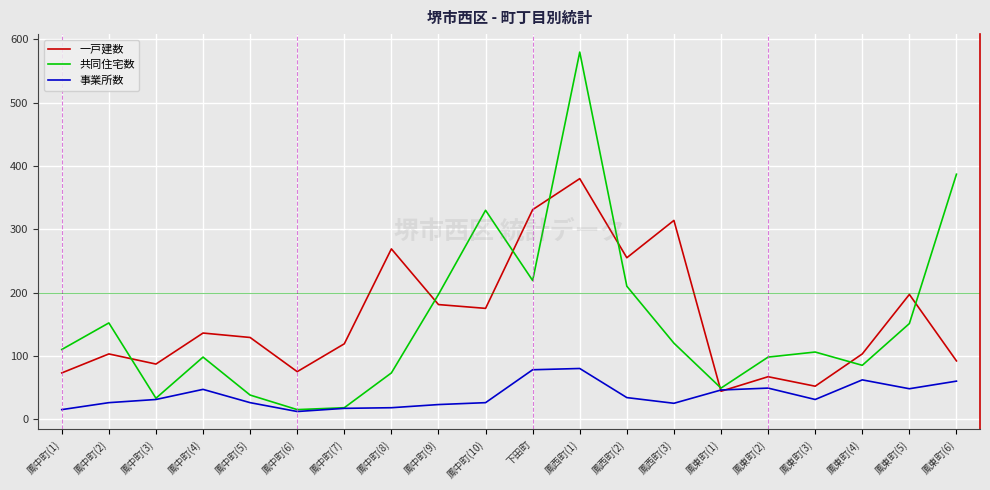

What is the spread (max minus min) of values at 鳳中町(1)?

95